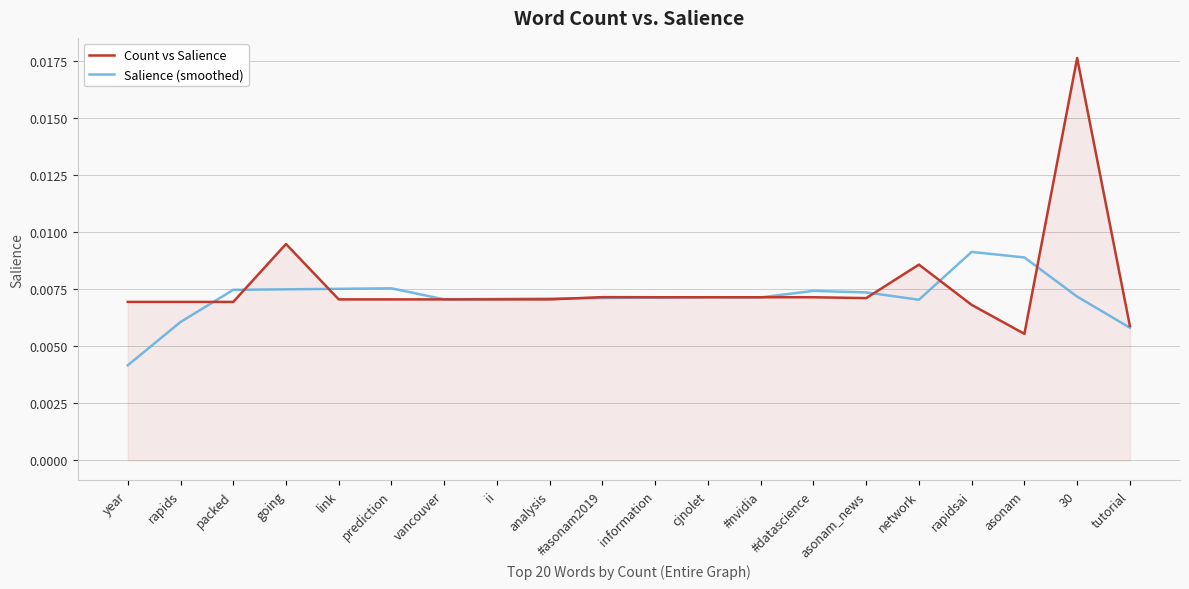

At which category is the sum across all series the highest?

30